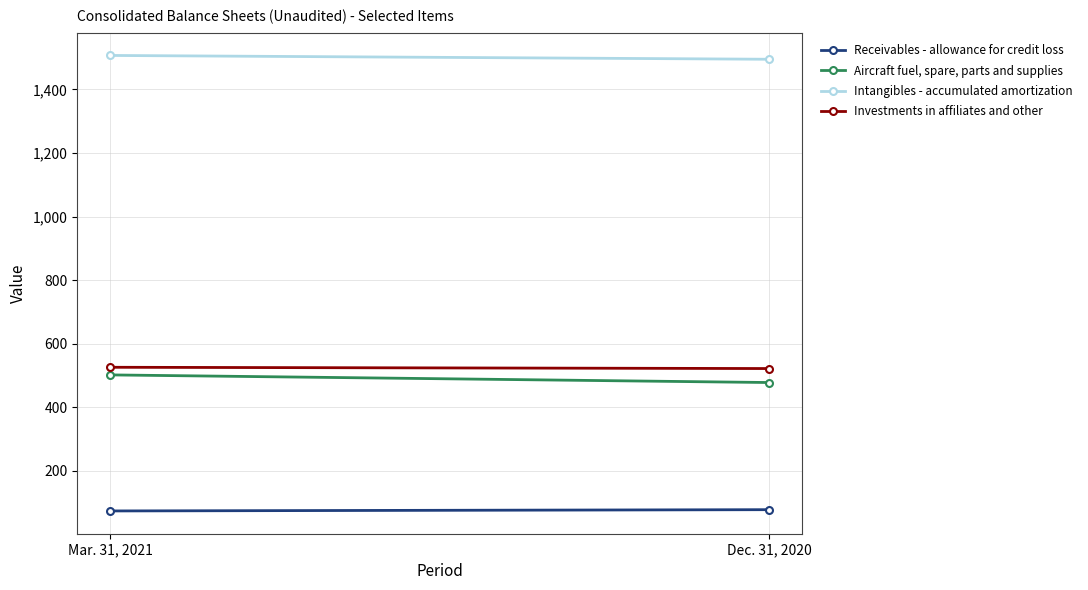

What is the smallest value displayed?

74